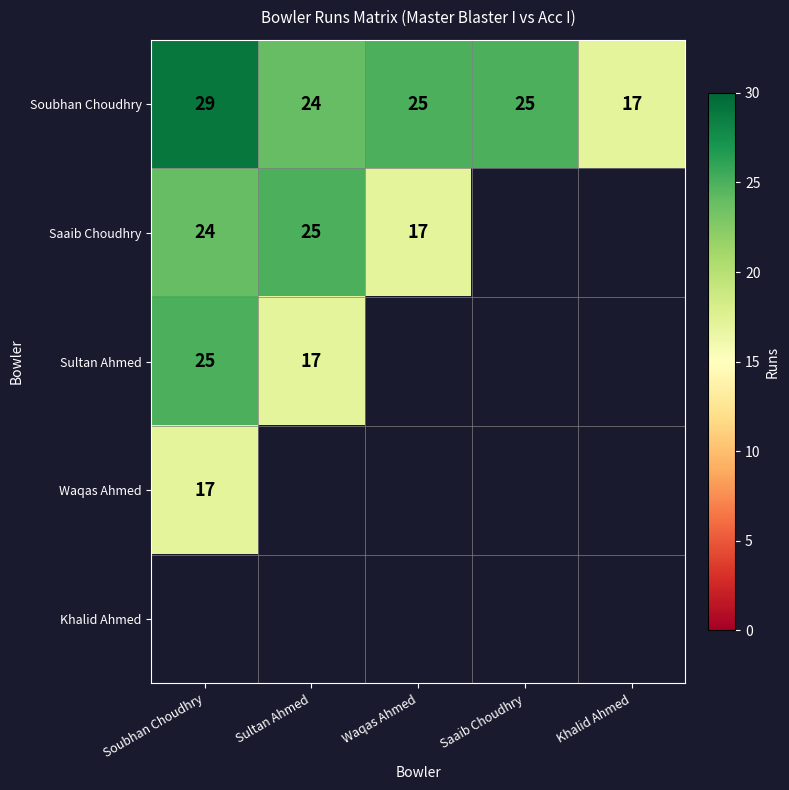

The value of Sultan Ahmed at Soubhan Choudhry is 11. True or false?

False